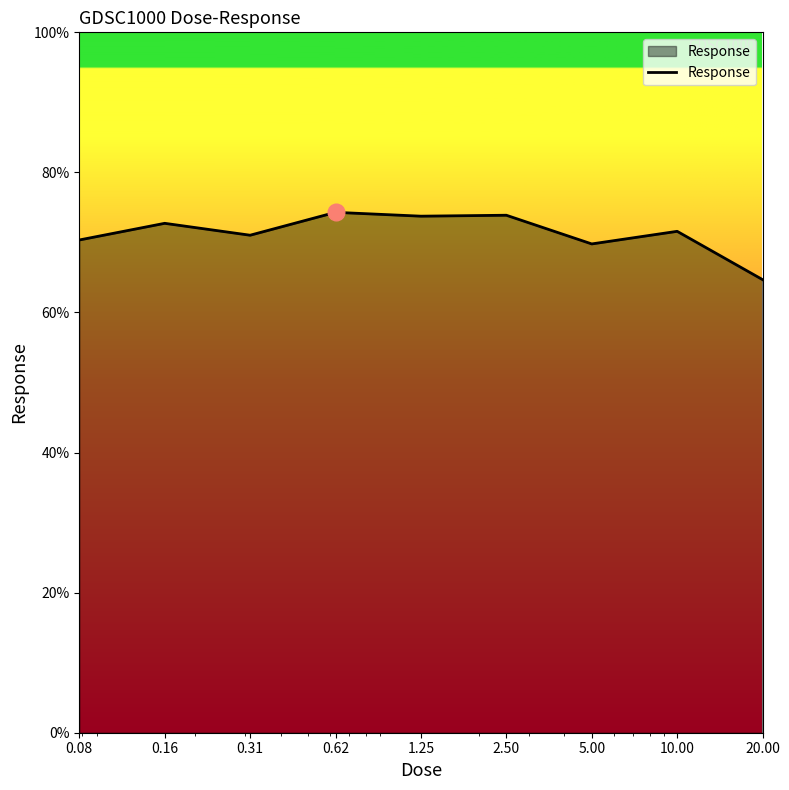

What is the smallest value displayed?

64.7